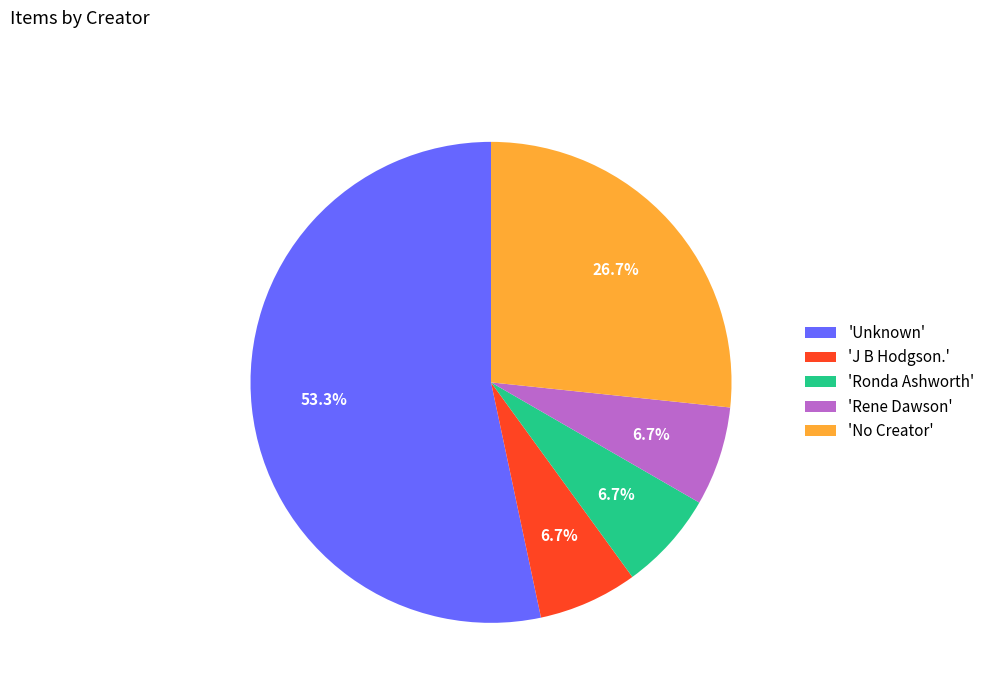

Does 'Ronda Ashworth' account for over 50% of the chart?

No